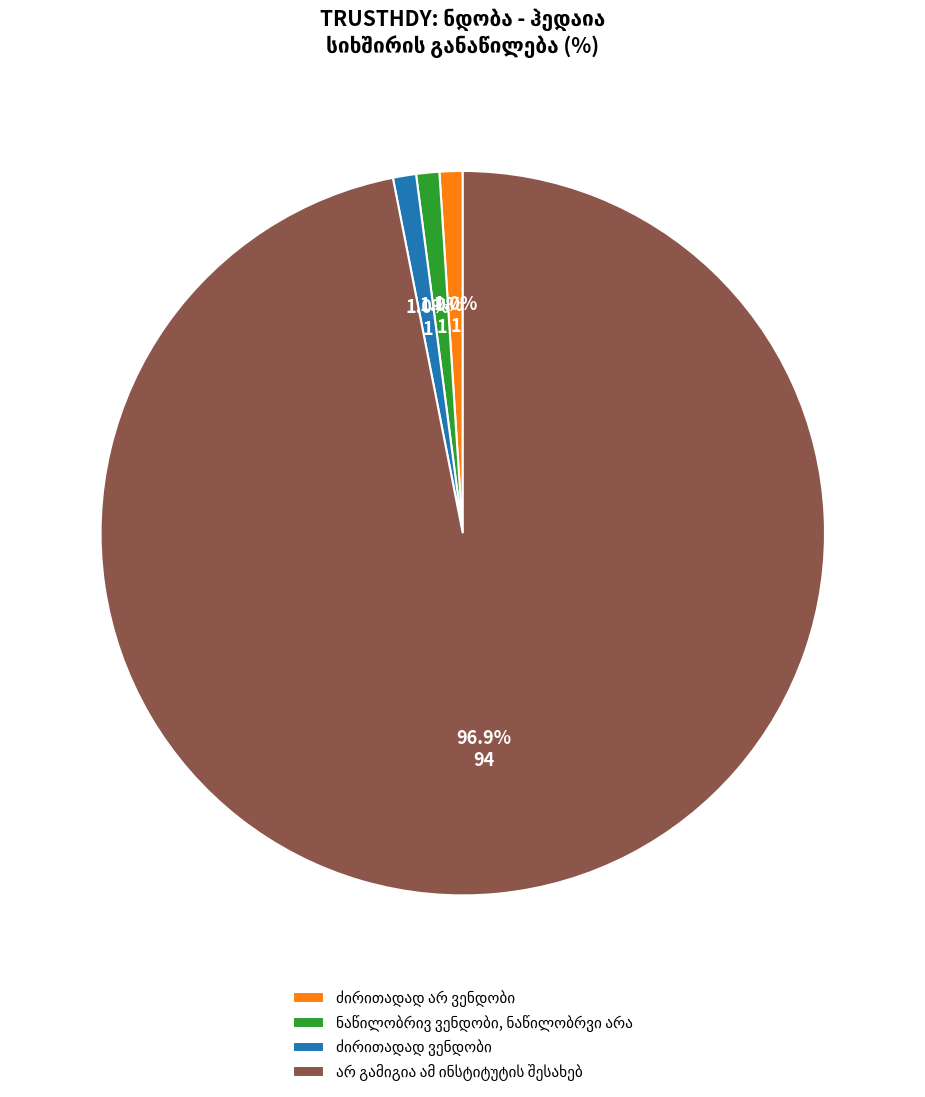

Is there any slice that represents more than half of the pie?

Yes